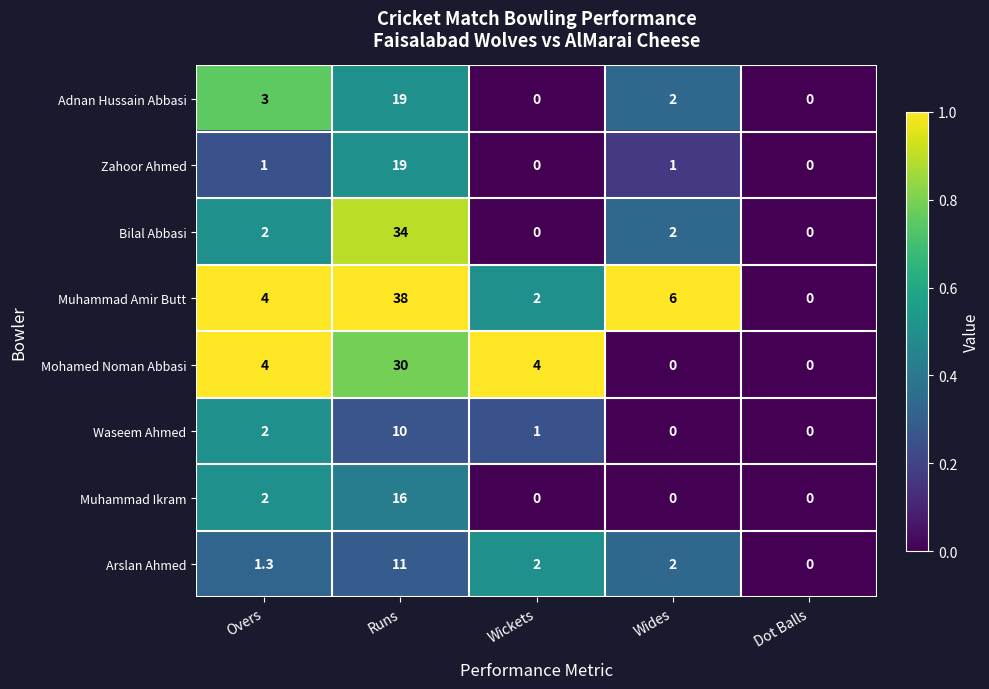

The value of Mohamed Noman Abbasi at Wickets is 4.0. True or false?

True